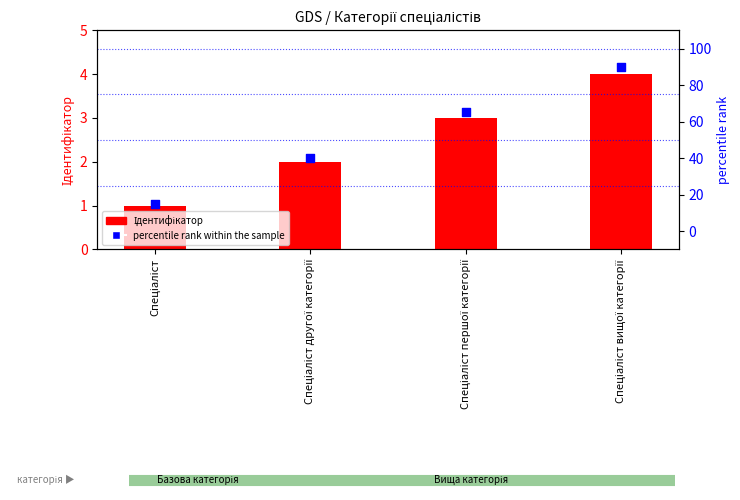

Which series has the largest total across all categories?

percentile rank within the sample